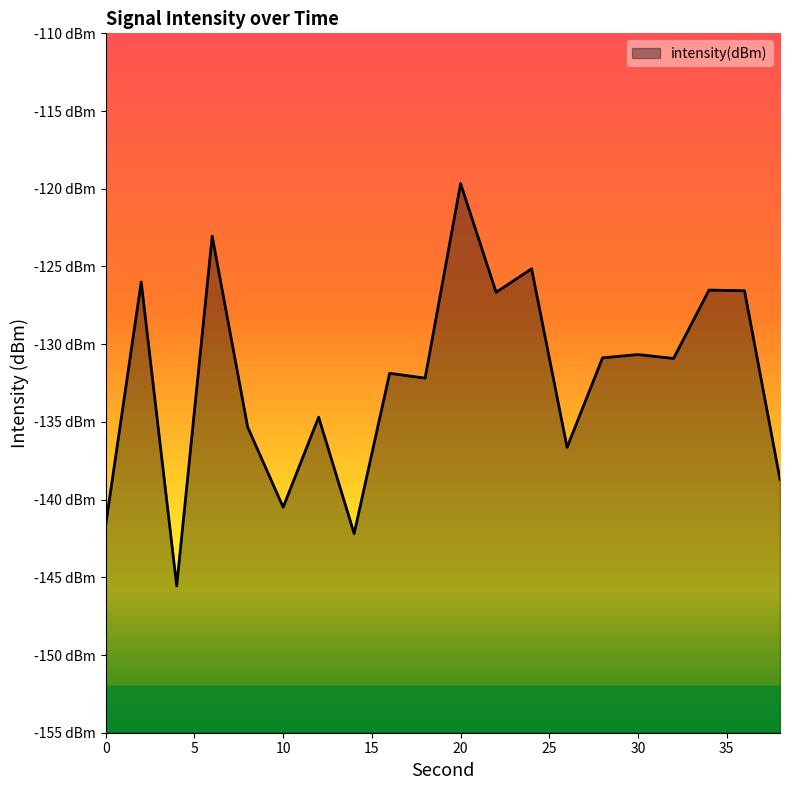

The value at 0 is -141.6. True or false?

True